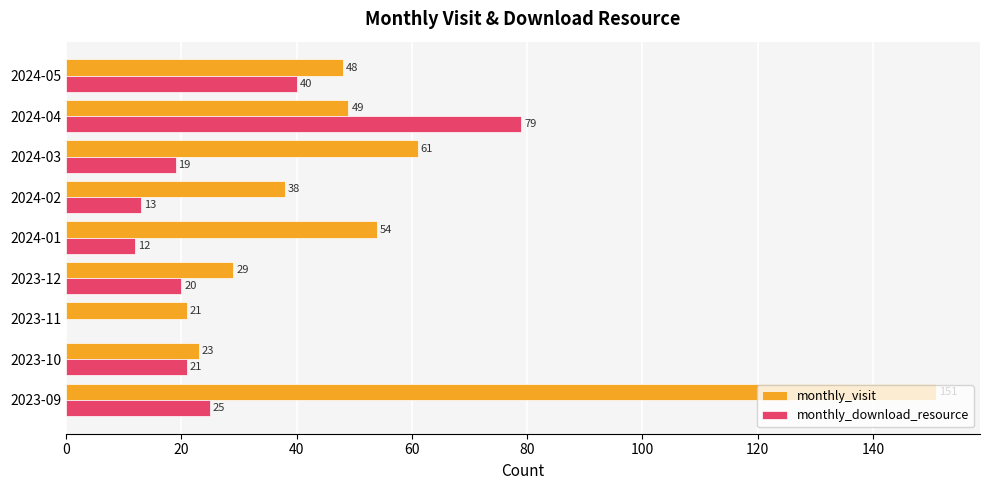

What is the maximum value for monthly_visit?

151